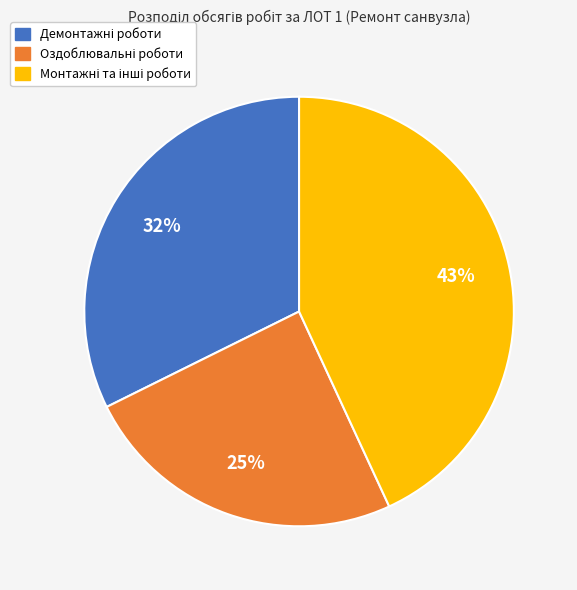

To the nearest percent, what is the average slice percentage?

33%